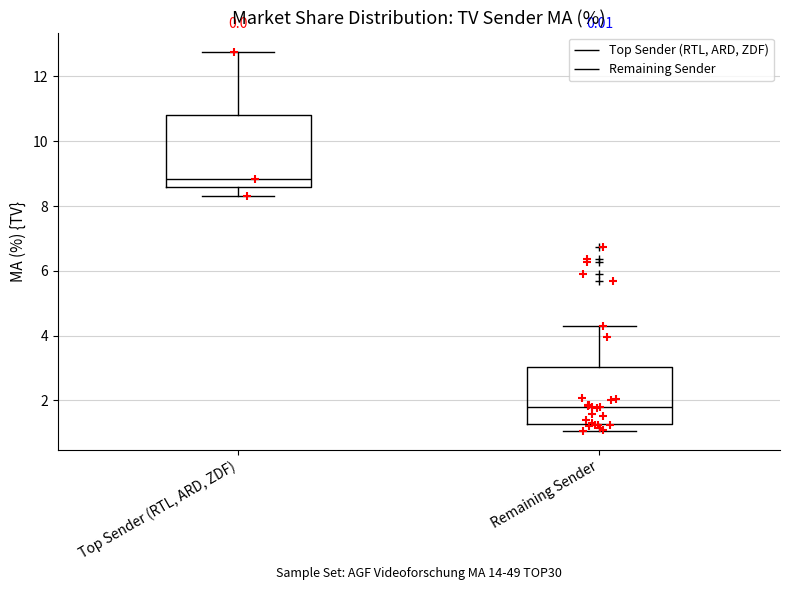

Reading left to right, transcribe this box plot: for each box, give where its median line is, the range the box spans, and where its two whiskers end, as read against the y-axis. The values are not printed on the chart, so give them approximately, as read against the axis.

Top Sender (RTL, ARD, ZDF): median 8.8, box 8.6 to 10.8, whiskers 8.4 to 12.8
Remaining Sender: median 1.8, box 1.2 to 3.0, whiskers 1.0 to 4.2